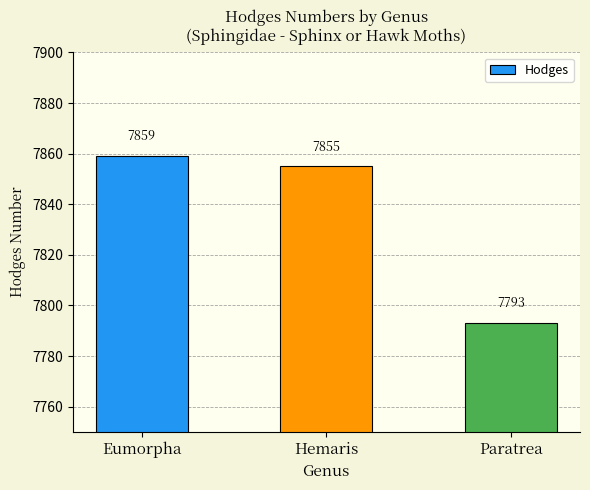

Is it true that the value at Hemaris is 7855?

True